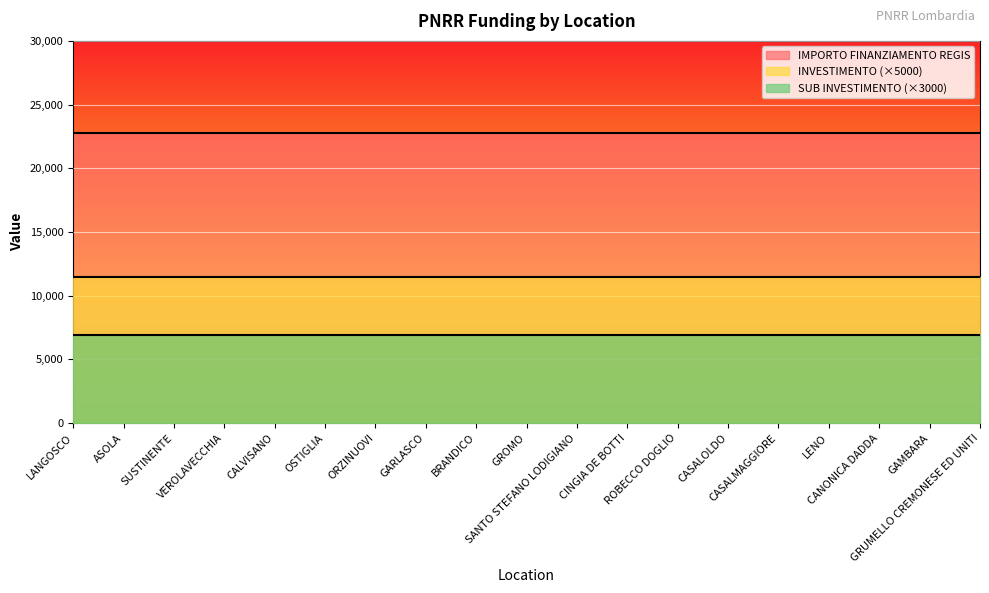

True or false: IMPORTO FINANZIAMENTO REGIS and INVESTIMENTO intersect in this chart.

False